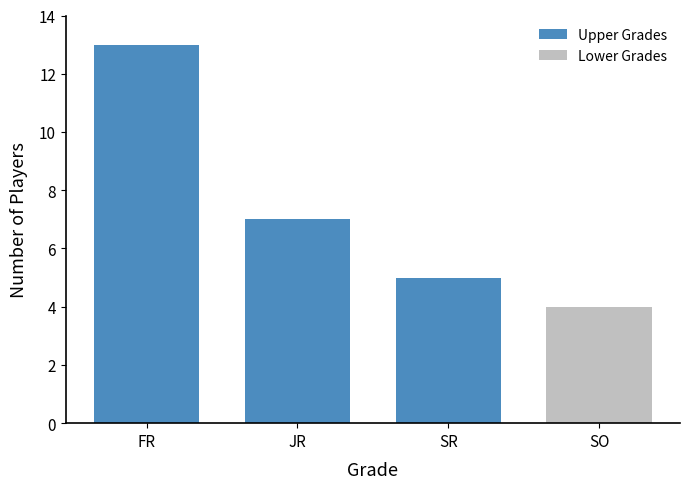

At which label is Upper Grades closest to 9?

JR